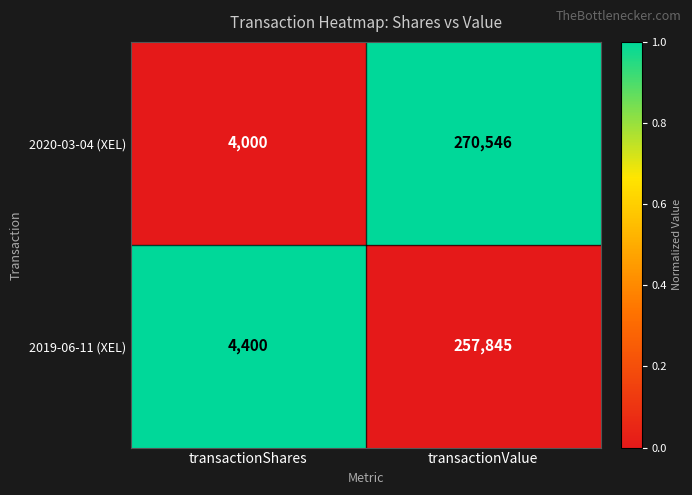

Reading left to right, what are all the values shown in this chart?

2020-03-04 (XEL): transactionShares=4000	transactionValue=270546
2019-06-11 (XEL): transactionShares=4400	transactionValue=257845